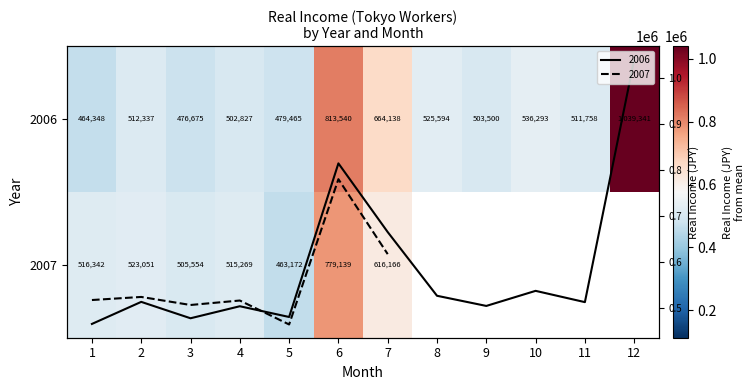

True or false: 2007 has a value of 616166.0 at 7.

True